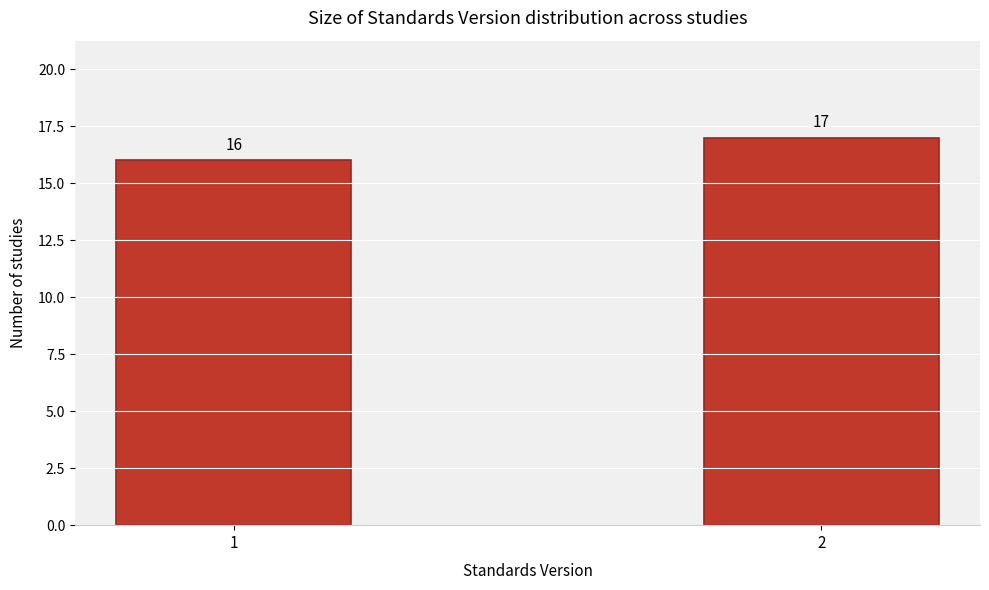

Reading left to right, what are all the values shown in this chart?

16	17